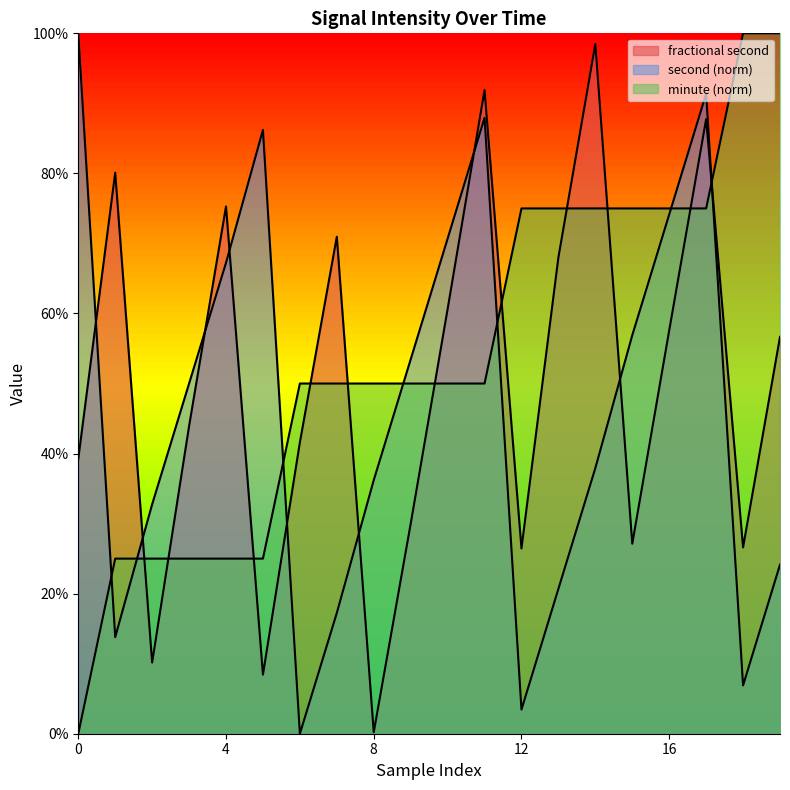

Which series has the widest spread of values?

second